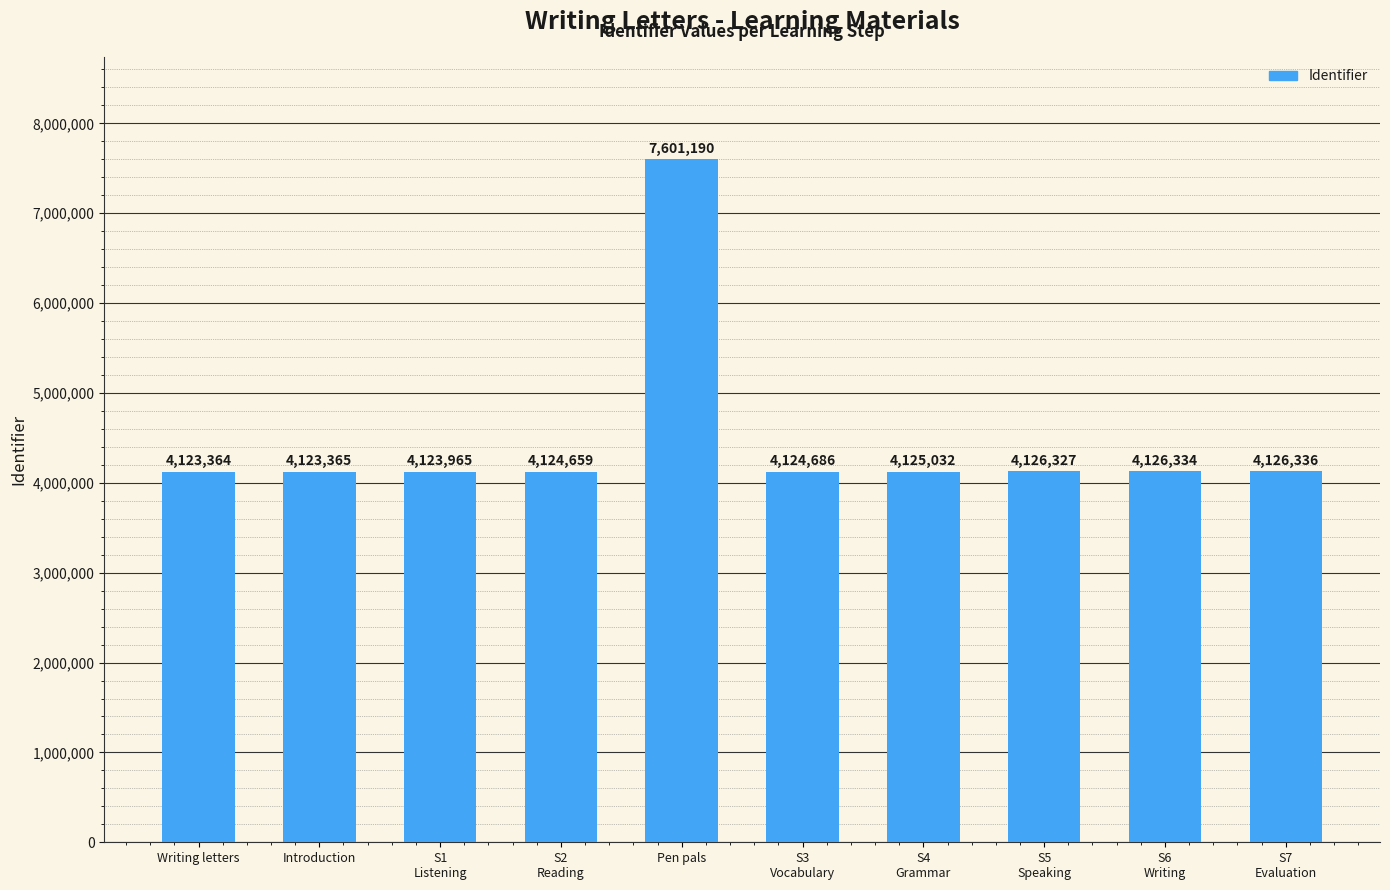

How many bars are there in total?

10